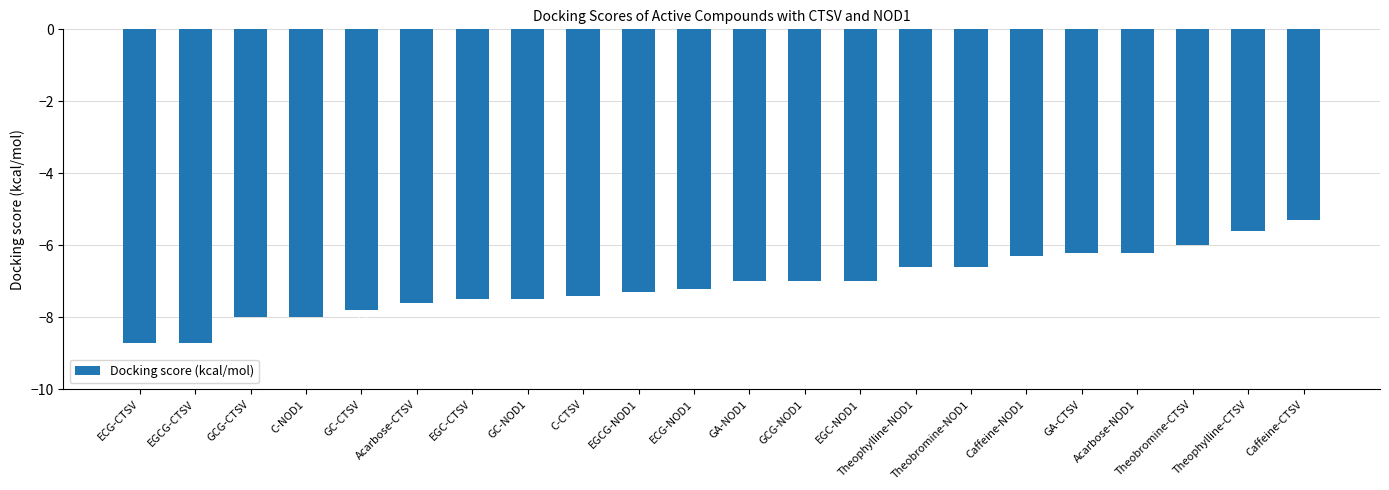

Is it true that the value at GC-CTSV is -7.8?

True